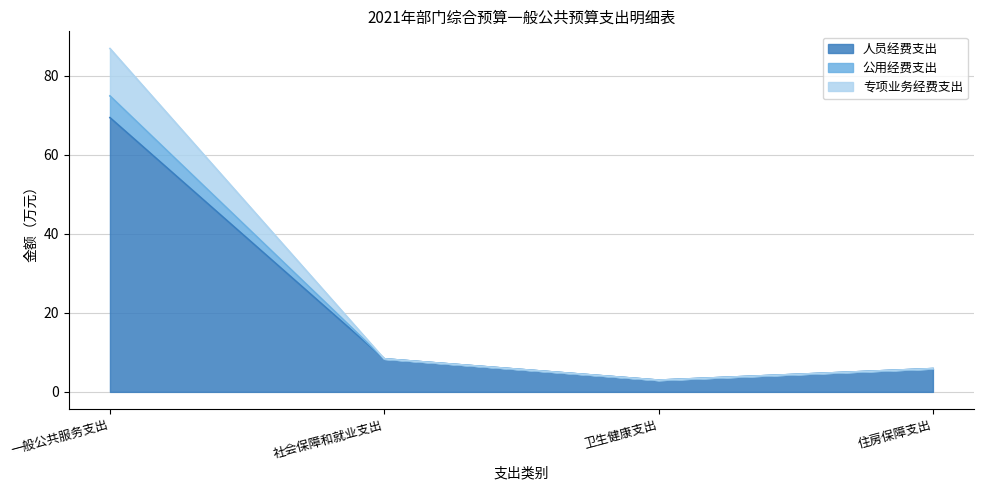

How many lines are shown in the chart?

3